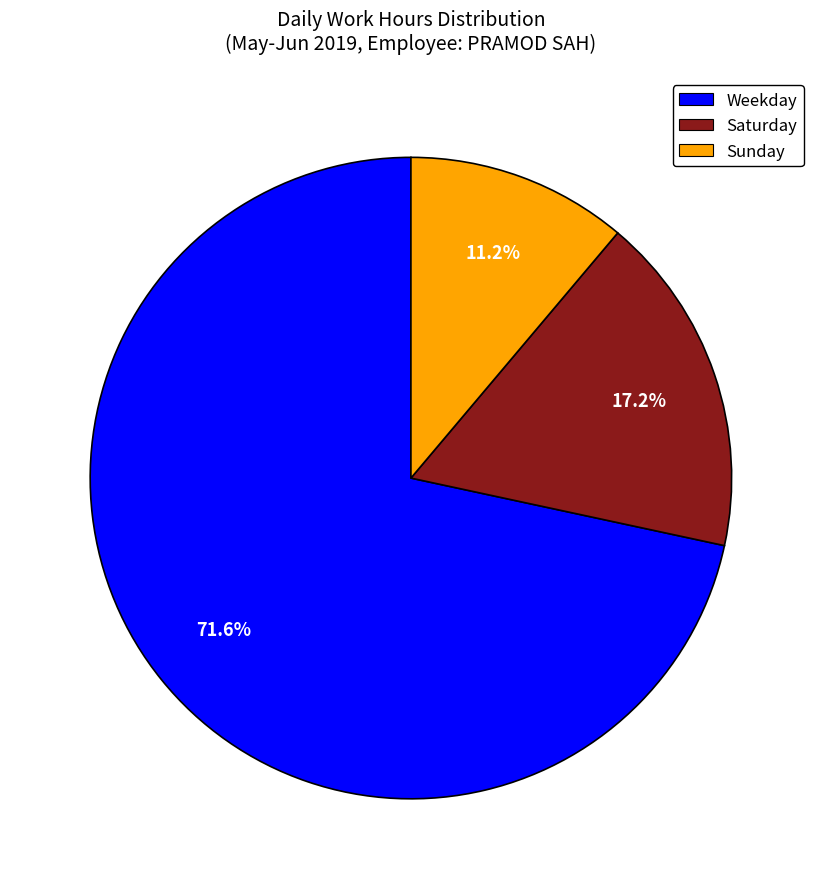

Is there a majority slice in this chart?

Yes